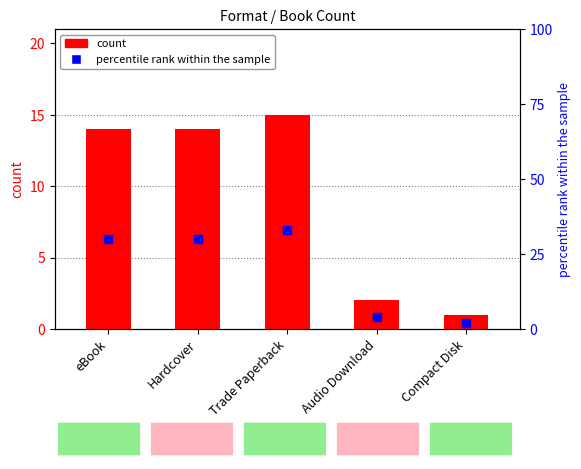

What are all the series names shown in the legend?

count, percentile rank within the sample